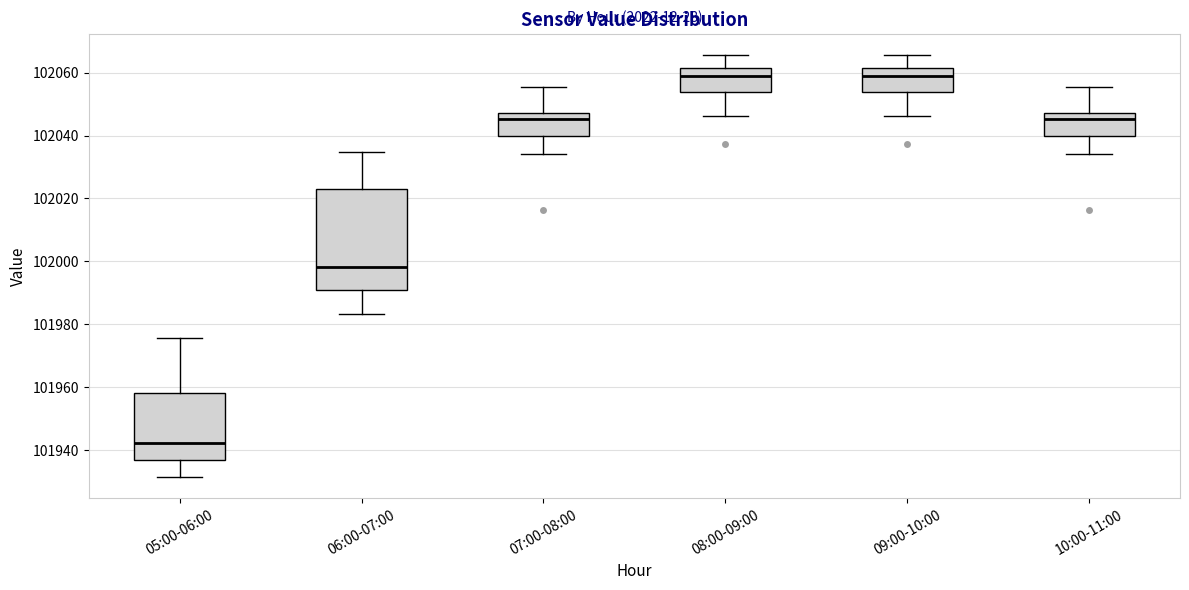

Reading left to right, read every box against the y-axis: the position of its median line, the range the box covers, and the ends of its whiskers. The values are not printed on the chart, so give them approximately, as read against the axis.

05:00-06:00: median 101942, box 101936 to 101958, whiskers 101932 to 101976
06:00-07:00: median 101998, box 101992 to 102022, whiskers 101984 to 102034
07:00-08:00: median 102046, box 102040 to 102048, whiskers 102034 to 102056
08:00-09:00: median 102058, box 102054 to 102062, whiskers 102046 to 102066
09:00-10:00: median 102058, box 102054 to 102062, whiskers 102046 to 102066
10:00-11:00: median 102046, box 102040 to 102048, whiskers 102034 to 102056